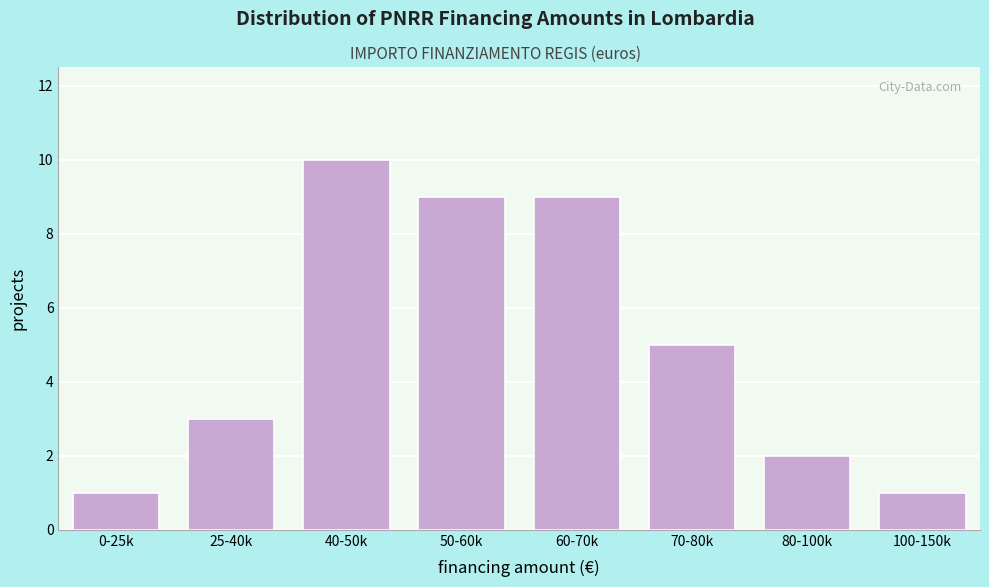

Reading left to right, list all the values displayed in this chart.

0-25k=1	25-40k=3	40-50k=10	50-60k=9	60-70k=9	70-80k=5	80-100k=2	100-150k=1